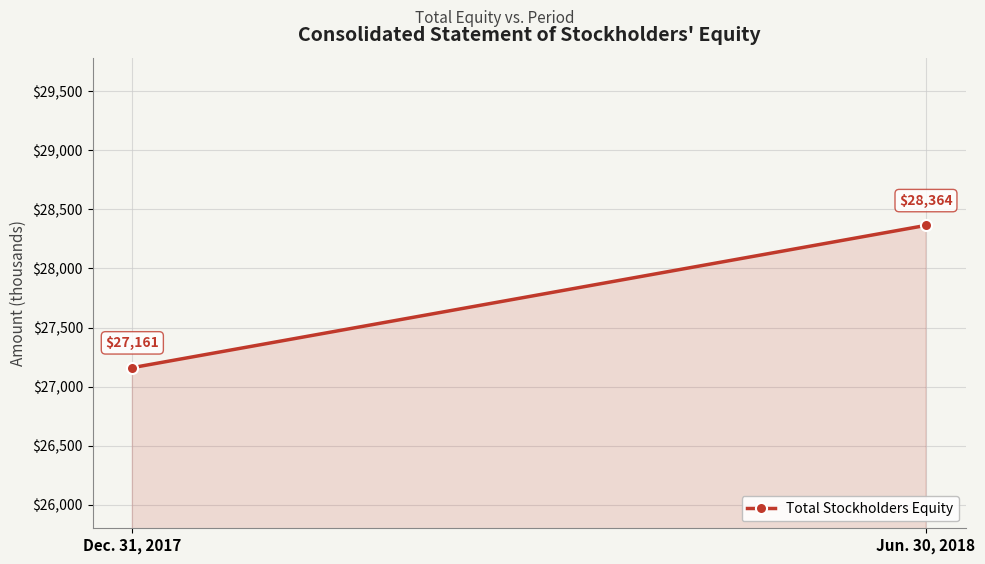

What position from the right is Jun. 30, 2018?

1